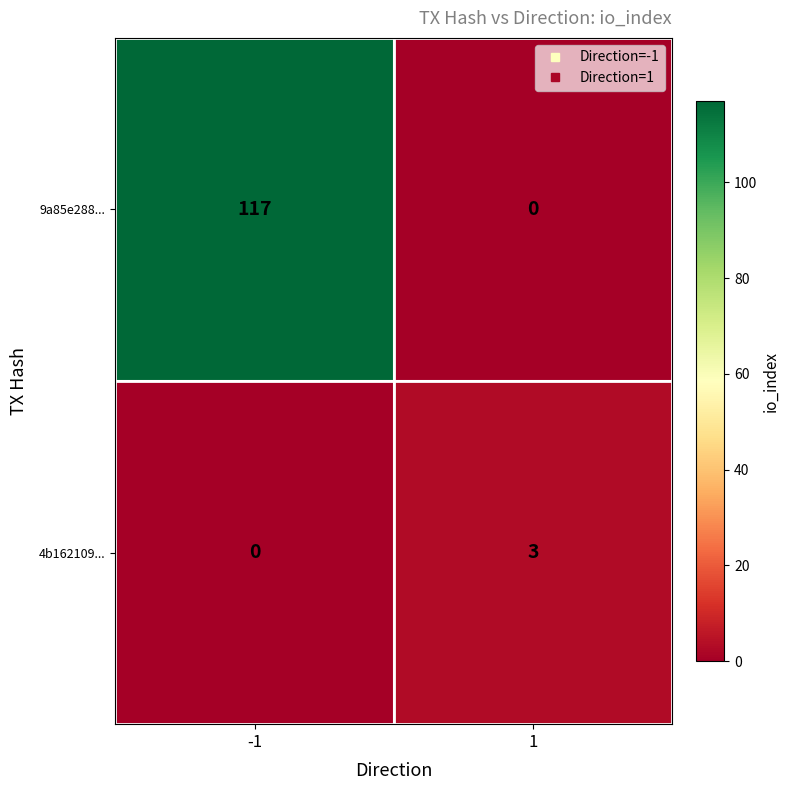

The 9a85e288... series shows -57 at 1. True or false?

False